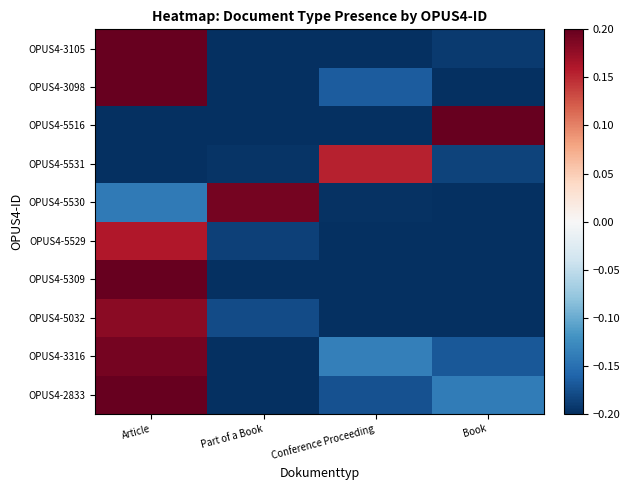

Between Part of a Book and Book, which is larger?

Book